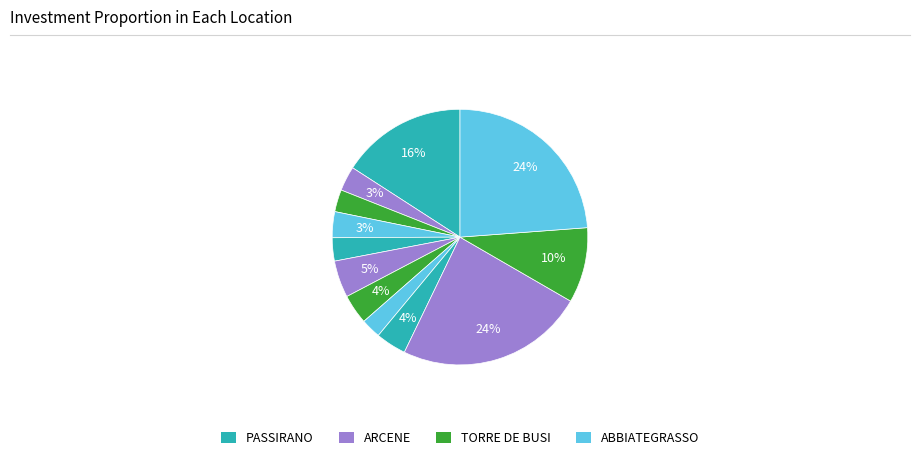

Count the number of slices in the pie.

12